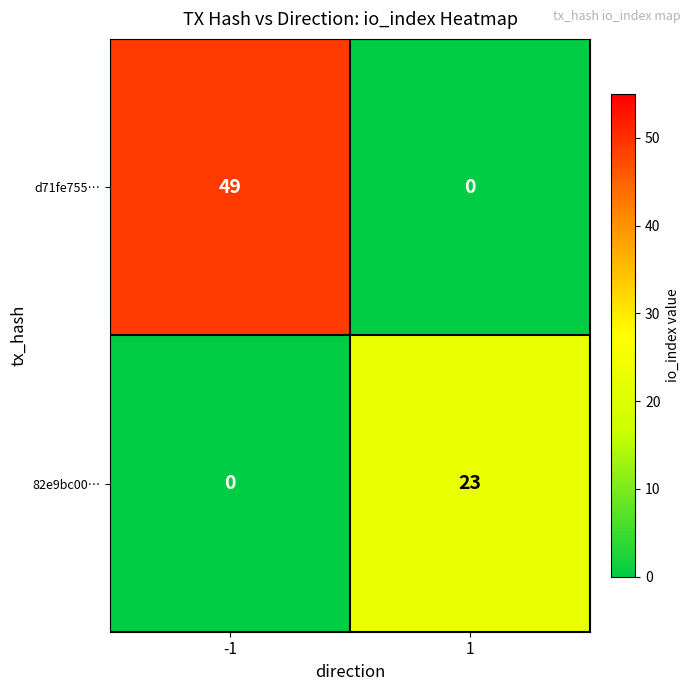

Which series has the largest range (max minus min)?

d71fe755…